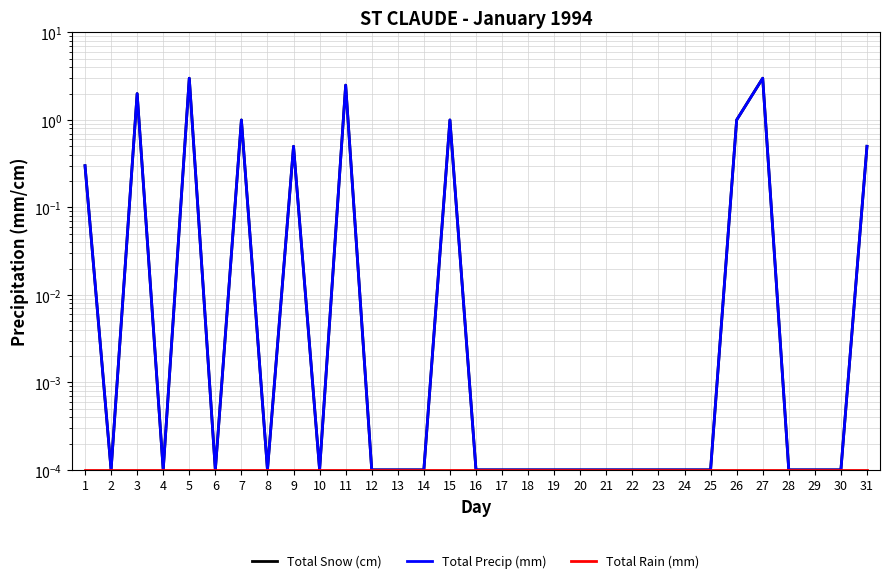

True or false: Total Snow (cm) and Total Rain (mm) cross at least once.

False